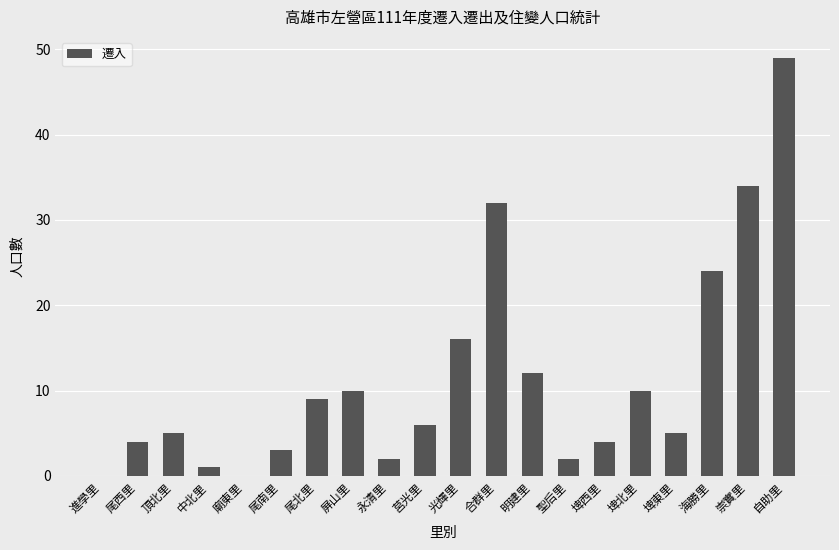

What is the sum of the values at 海勝里 and 廟東里?

24